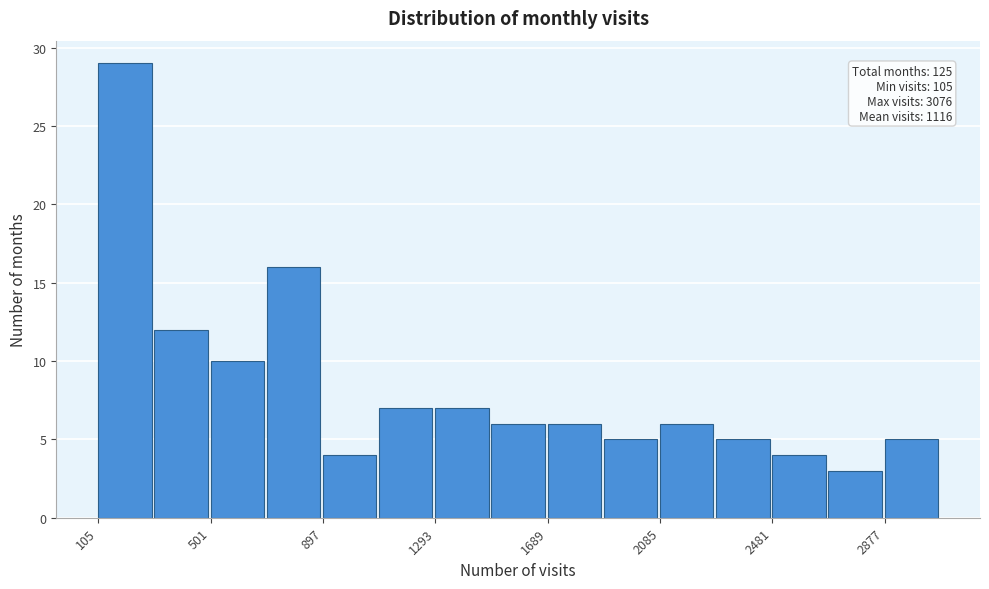

Read against the x-axis, roughly where is the centre of the tallest bar?

200